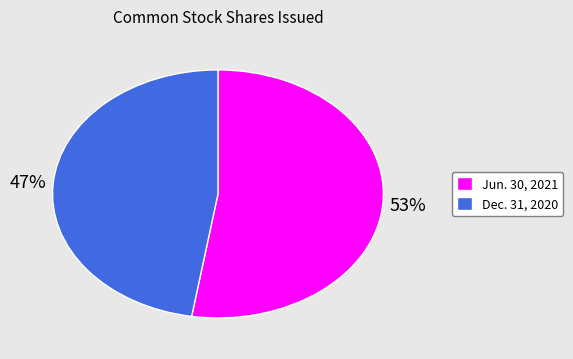

The Dec. 31, 2020 slice represents 47% of the pie. True or false?

True